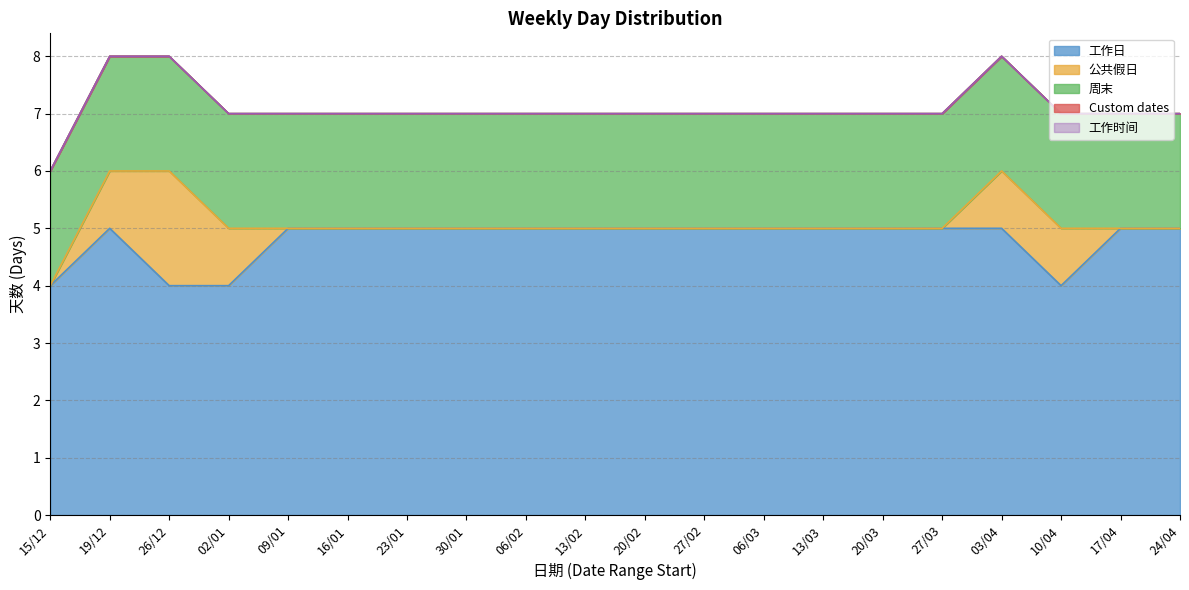

Reading left to right, list all the values displayed in this chart.

工作日: 15/12=4	19/12=5	26/12=4	02/01=4	09/01=5	16/01=5	23/01=5	30/01=5	06/02=5	13/02=5	20/02=5	27/02=5	06/03=5	13/03=5	20/03=5	27/03=5	03/04=5	10/04=4	17/04=5	24/04=5
公共假日: 15/12=0	19/12=1	26/12=2	02/01=1	09/01=0	16/01=0	23/01=0	30/01=0	06/02=0	13/02=0	20/02=0	27/02=0	06/03=0	13/03=0	20/03=0	27/03=0	03/04=1	10/04=1	17/04=0	24/04=0
周末: 15/12=2	19/12=2	26/12=2	02/01=2	09/01=2	16/01=2	23/01=2	30/01=2	06/02=2	13/02=2	20/02=2	27/02=2	06/03=2	13/03=2	20/03=2	27/03=2	03/04=2	10/04=2	17/04=2	24/04=2
Custom dates: 15/12=0	19/12=0	26/12=0	02/01=0	09/01=0	16/01=0	23/01=0	30/01=0	06/02=0	13/02=0	20/02=0	27/02=0	06/03=0	13/03=0	20/03=0	27/03=0	03/04=0	10/04=0	17/04=0	24/04=0
工作时间: 15/12=0	19/12=0	26/12=0	02/01=0	09/01=0	16/01=0	23/01=0	30/01=0	06/02=0	13/02=0	20/02=0	27/02=0	06/03=0	13/03=0	20/03=0	27/03=0	03/04=0	10/04=0	17/04=0	24/04=0